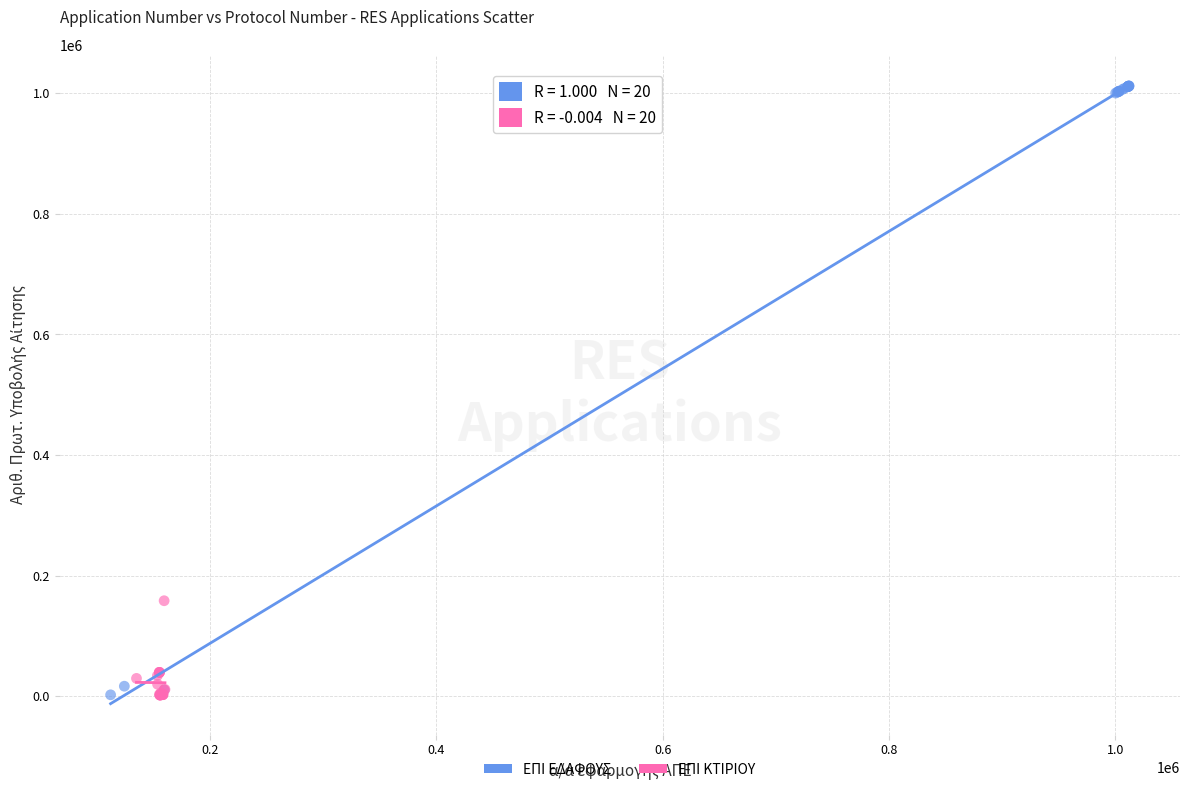

What are all the series names shown in the legend?

ΕΠΙ ΕΔΑΦΟΥΣ, ΕΠΙ ΚΤΙΡΙΟΥ